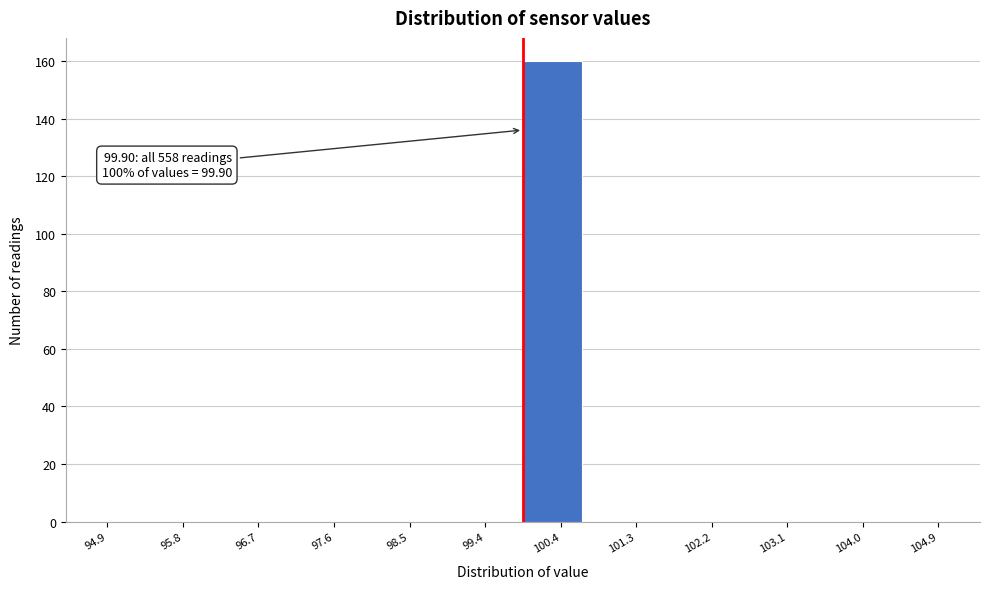

Which range on the x-axis has the tallest bar?

99.9 to 100.6